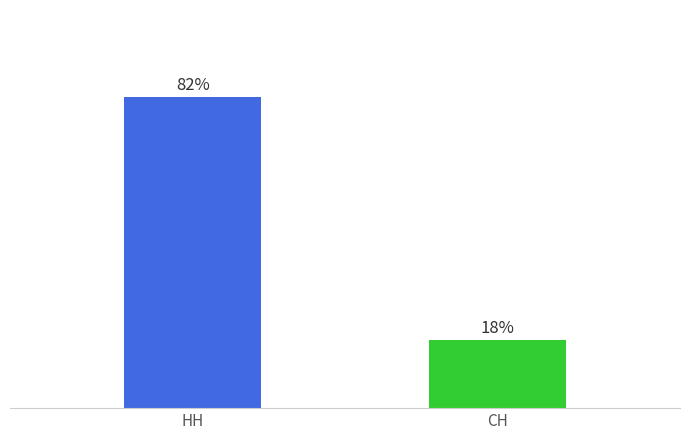

At which category does the chart reach its peak across all series?

НН